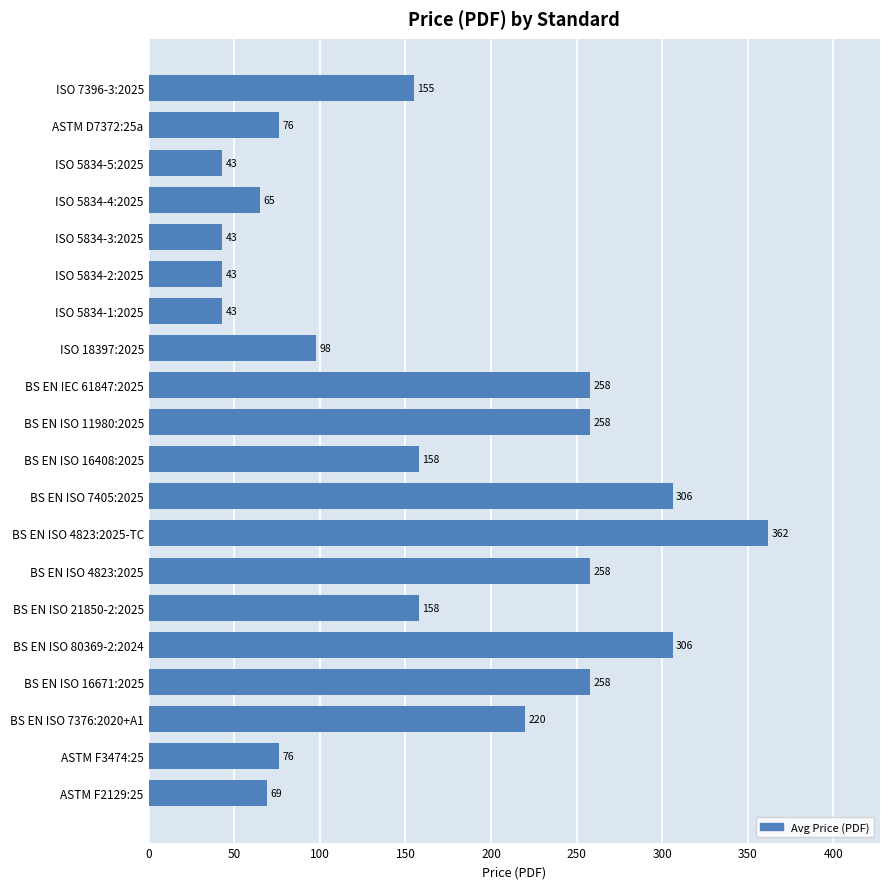

What is the greatest value displayed?

362